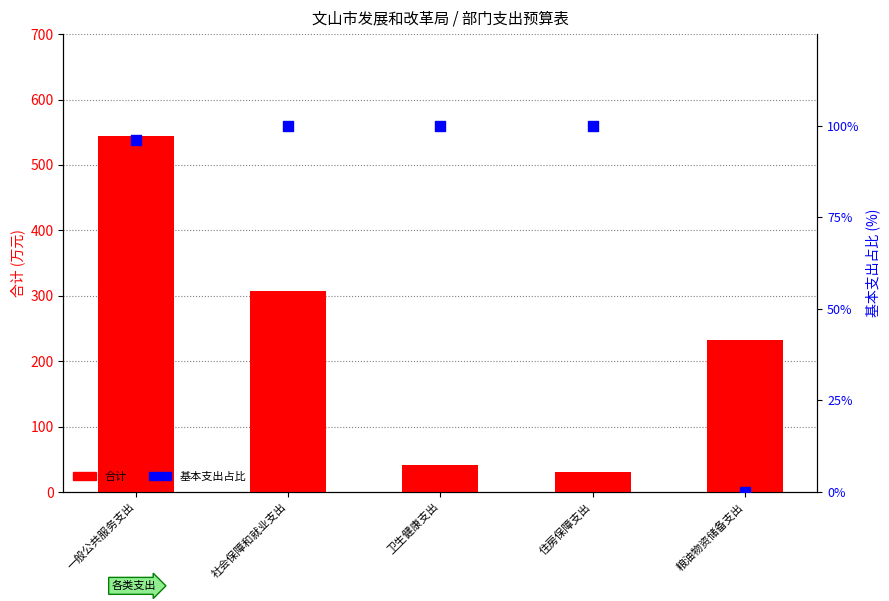

At which category is the sum across all series the highest?

一般公共服务支出